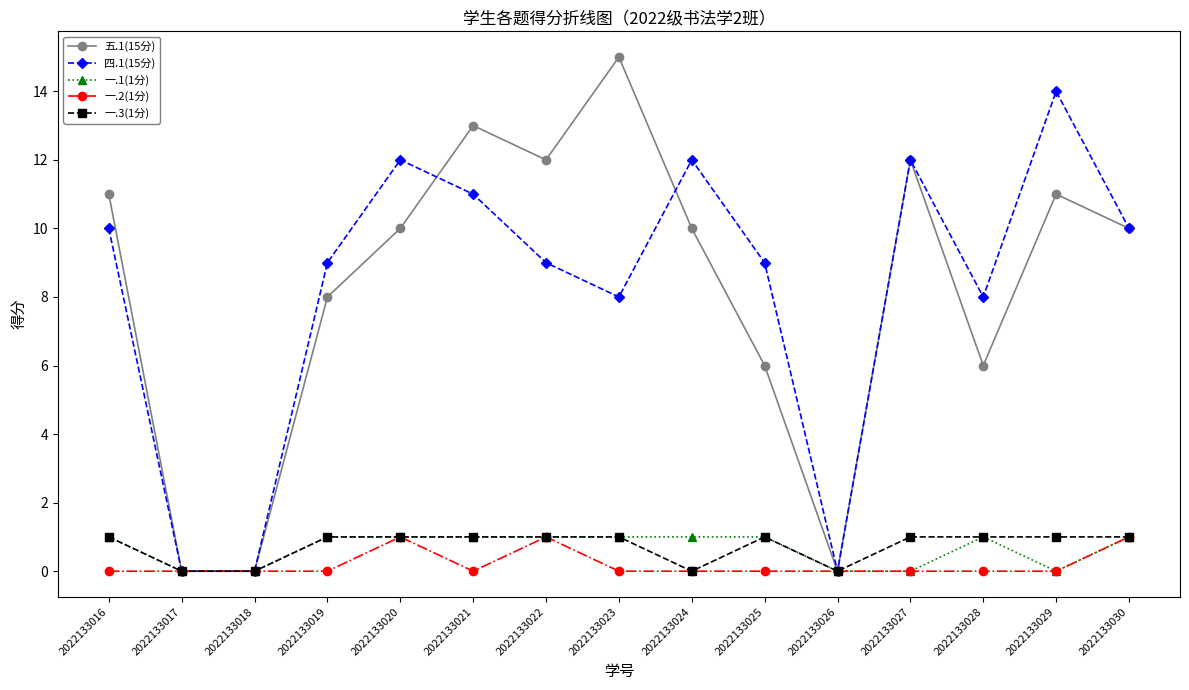

What is the difference between the maximum and minimum values in the 一.2(1分) series?

1